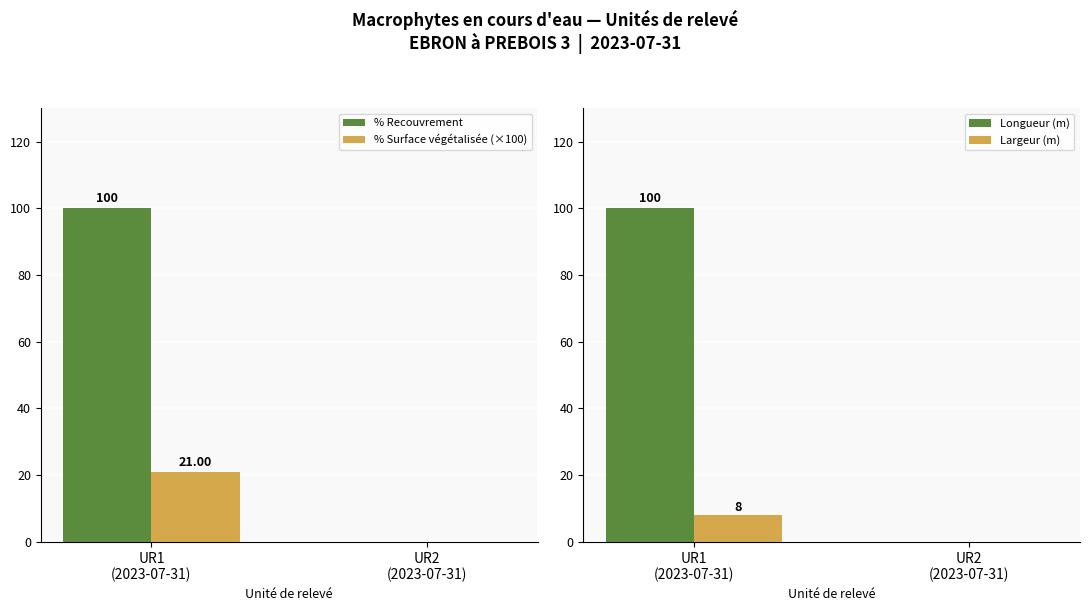

Rank the series at UR1
(2023-07-31) from highest to lowest value.

% Recouvrement, Longueur (m), % Surface végétalisée (×100), Largeur (m)